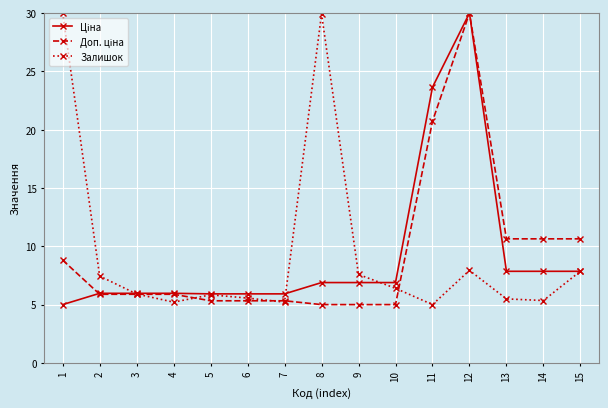

True or false: Залишок has a value of 7.6 at 9.

True